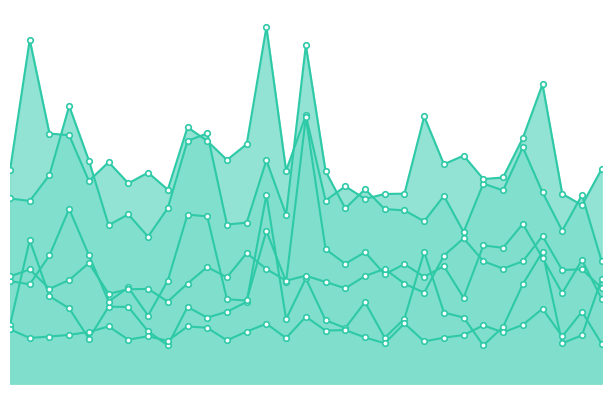

How many values in the Dwellings excl. houses - Greater Sydney series are below 1620?

15